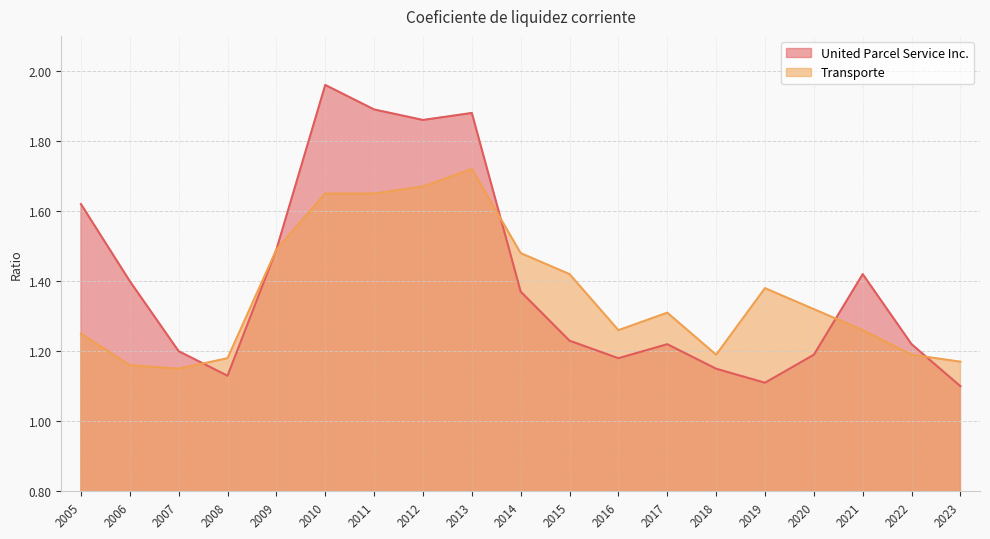

How many interior local peaks does the United Parcel Service Inc. series have?

4